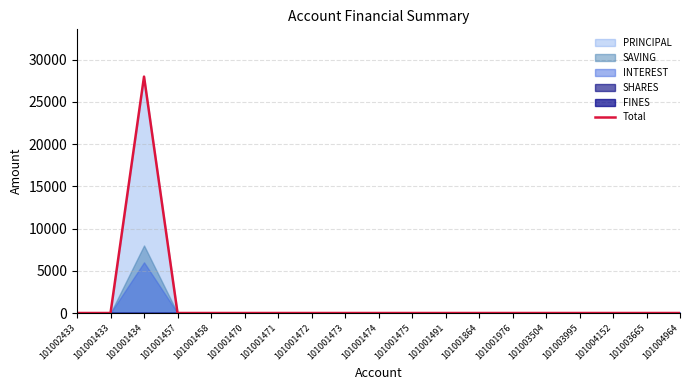

How many data points does each series have?

19